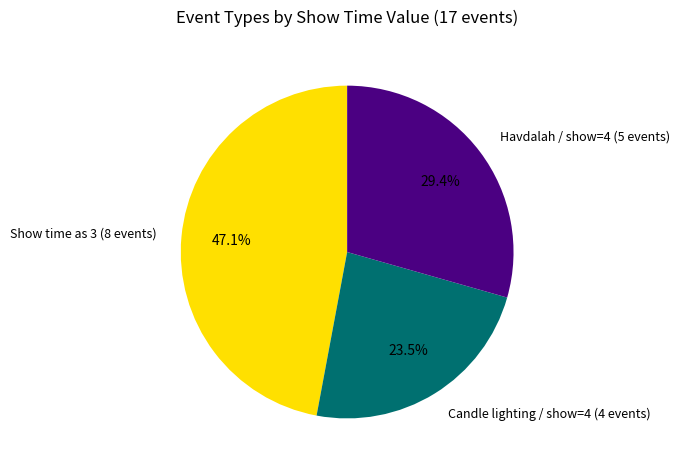

What is the largest slice in the pie chart?

Show time as 3 (8 events)